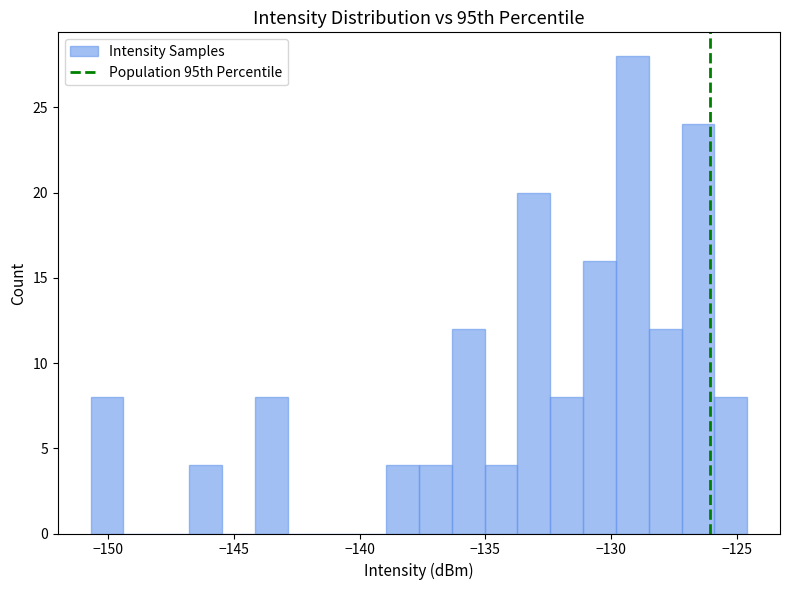

Read against the x-axis, roughly where is the centre of the tallest bar?

-129.0